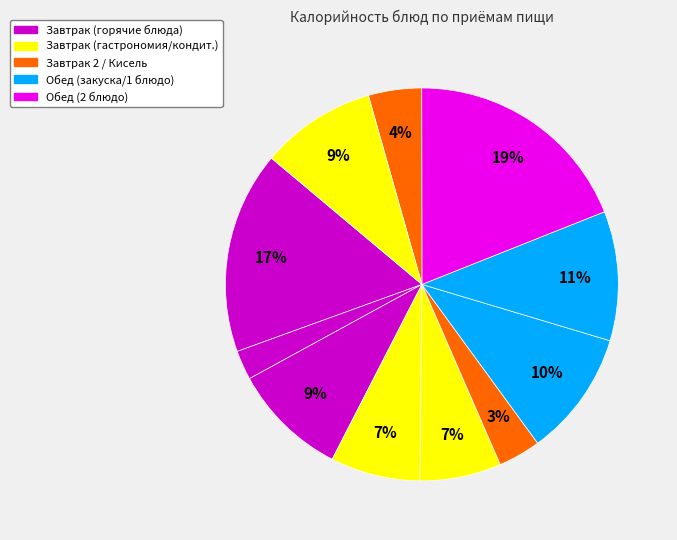

How many segments does this pie chart have?

11